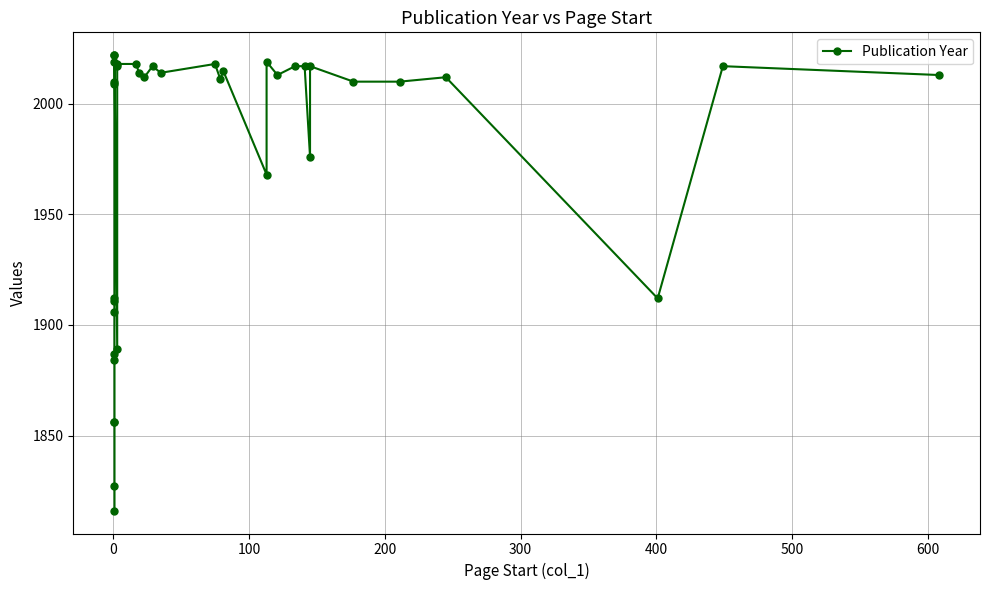

What is the average value?

1973